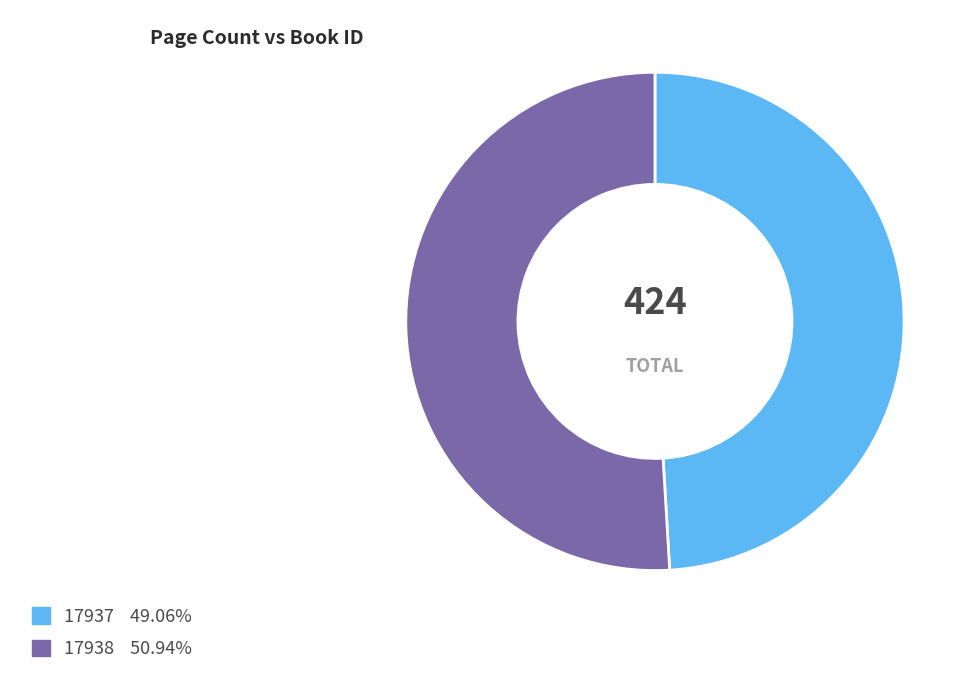

Which category has the biggest portion of the pie?

17938